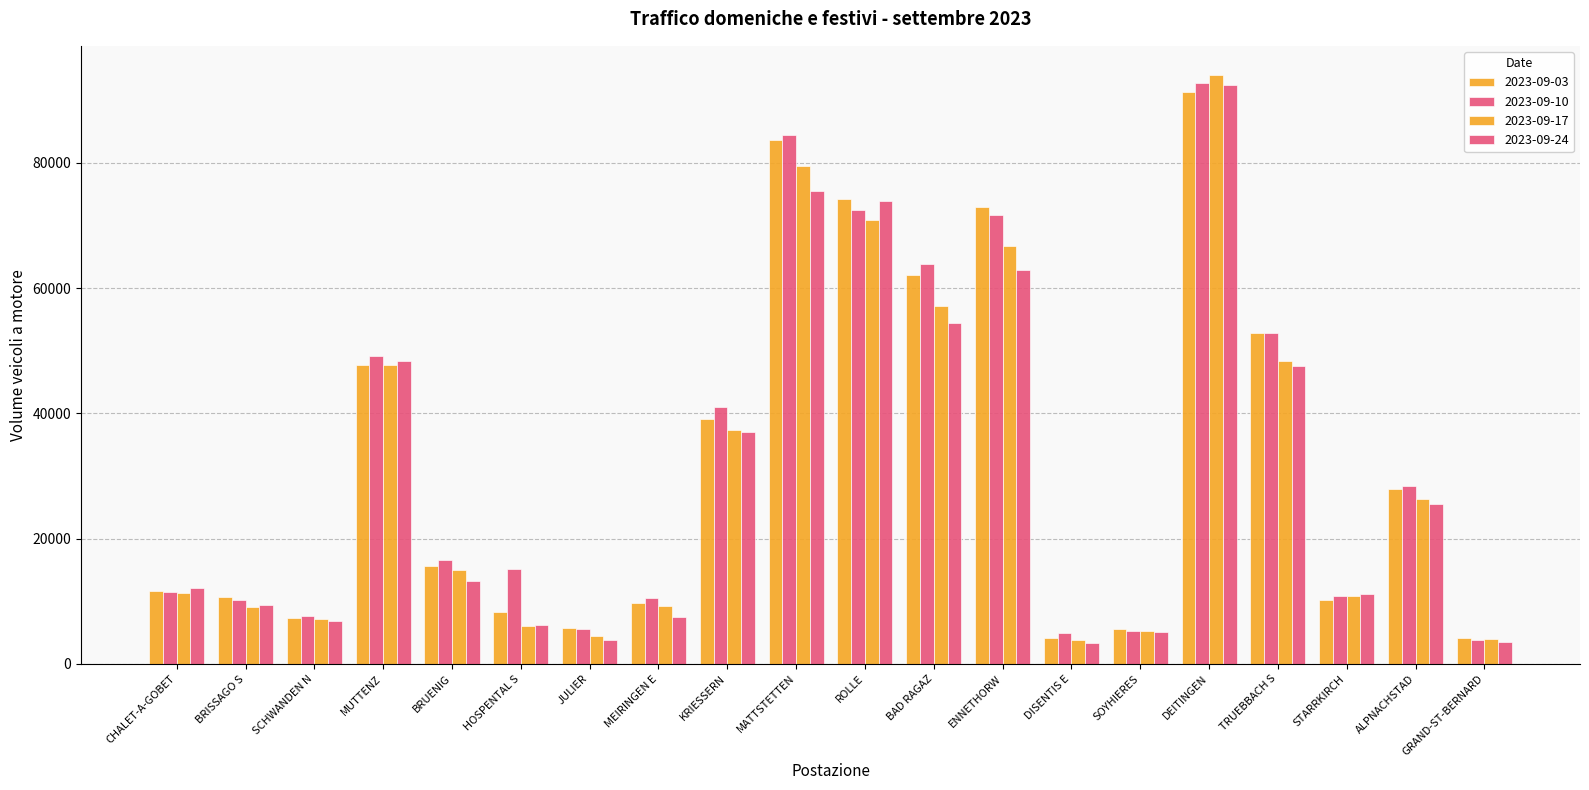

What is the difference between the highest and lowest values at GRAND-ST-BERNARD?

548